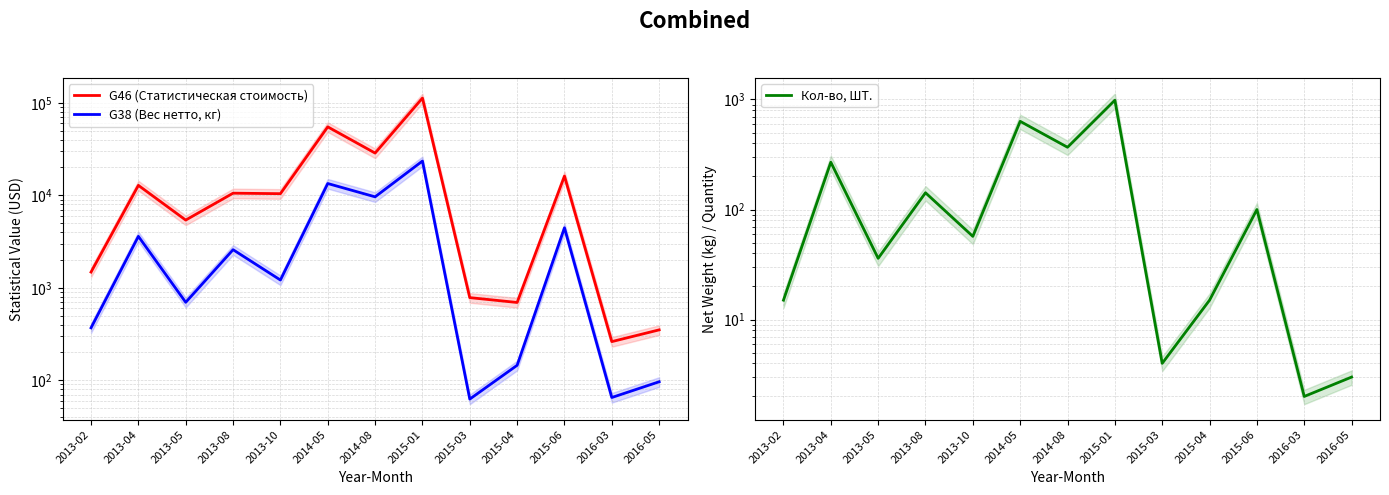

What is the minimum value for G46 (Статистическая стоимость)?

261.5